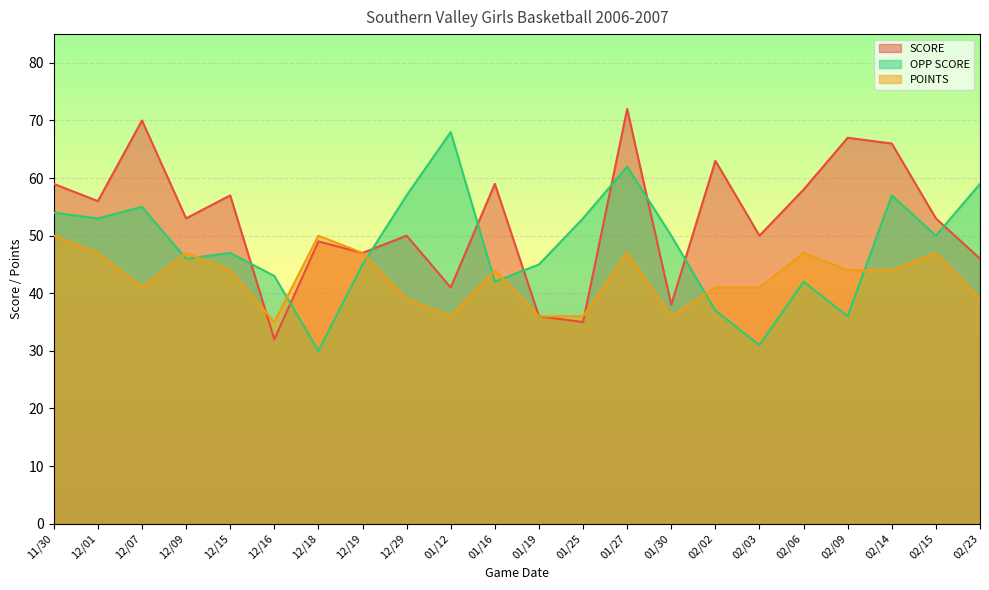

Between 12/19 and 02/14, which is larger?

02/14